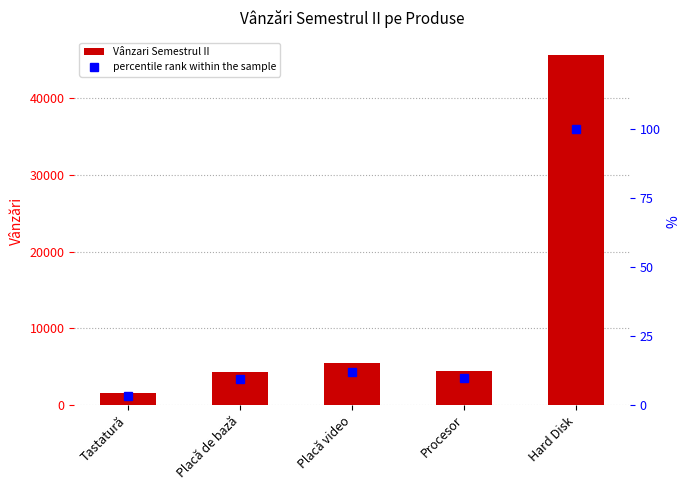

What is the approximate value of percentile rank within the sample at Procesor?

9.7